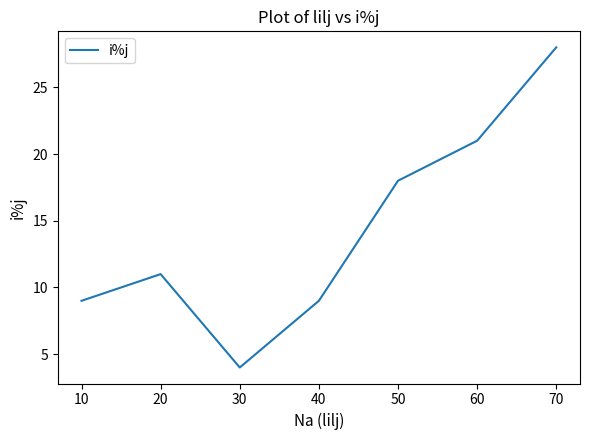

What is the difference between the second highest and second lowest values?

12